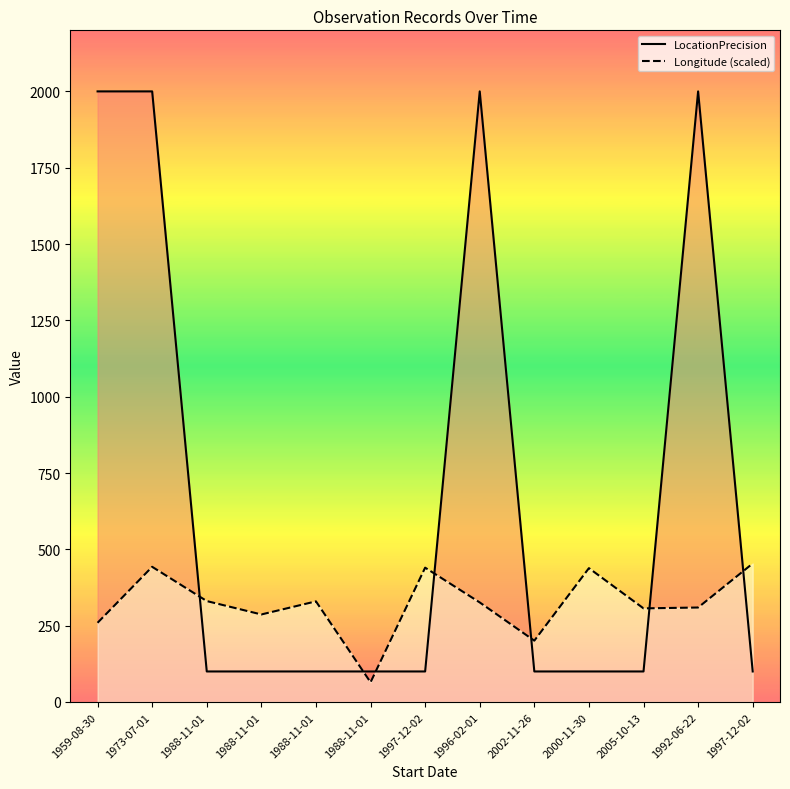

At which category is the sum across all series the highest?

1973-07-01